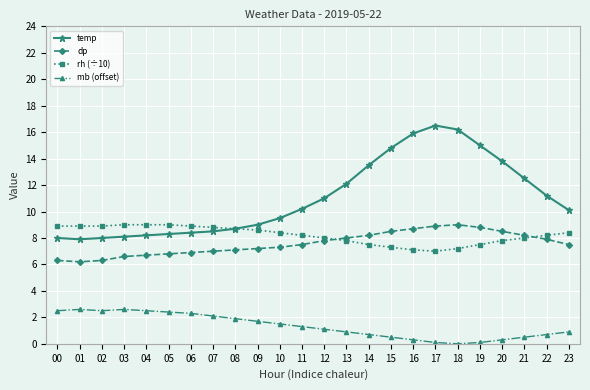

How many categories are shown in the chart?

24